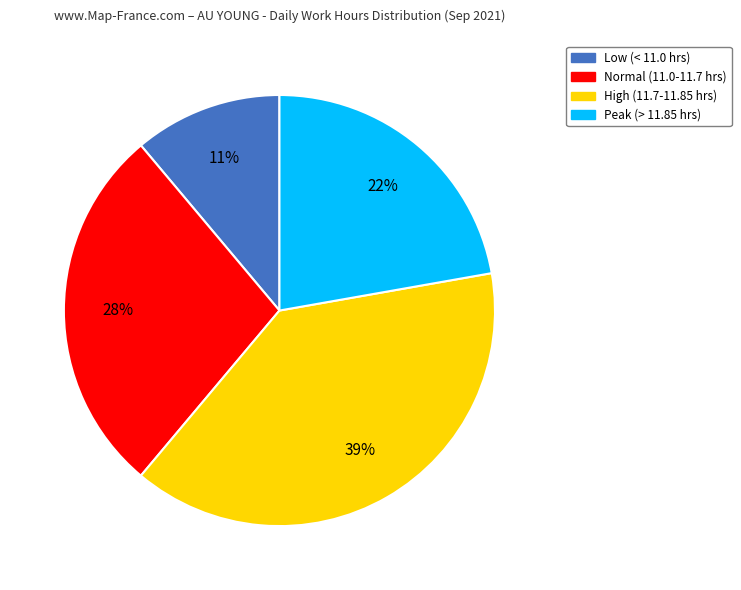

To the nearest percent, what is the average slice percentage?

25%